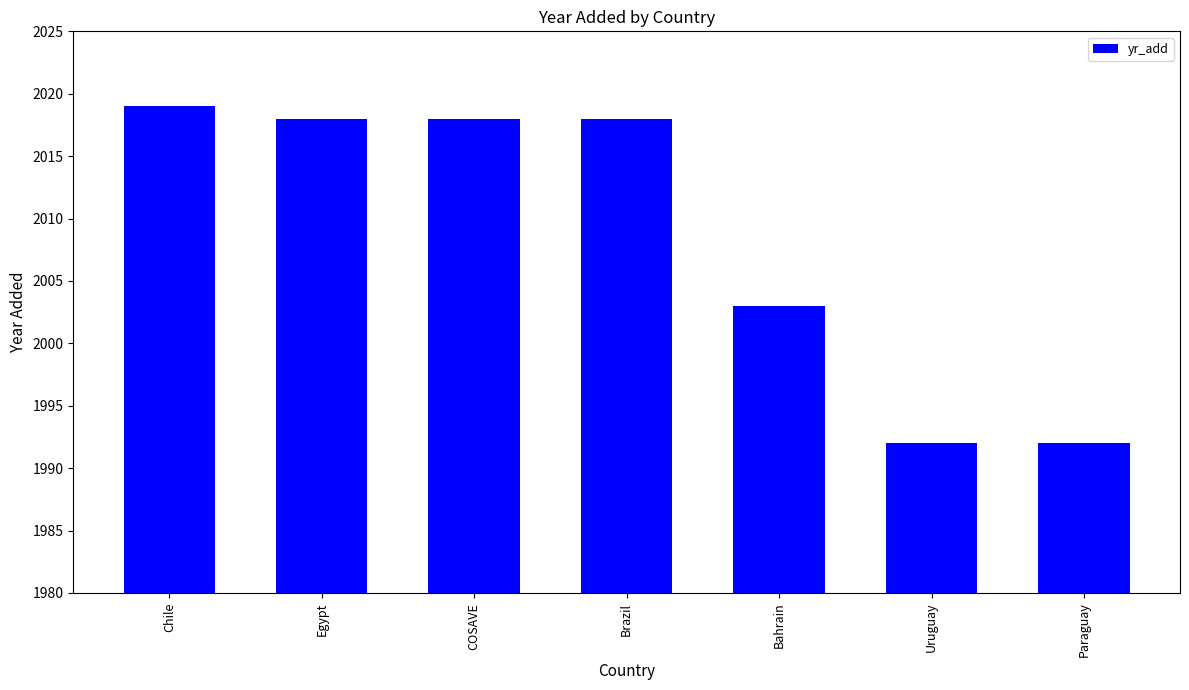

Where is the data nearest to the value 2005?

Bahrain